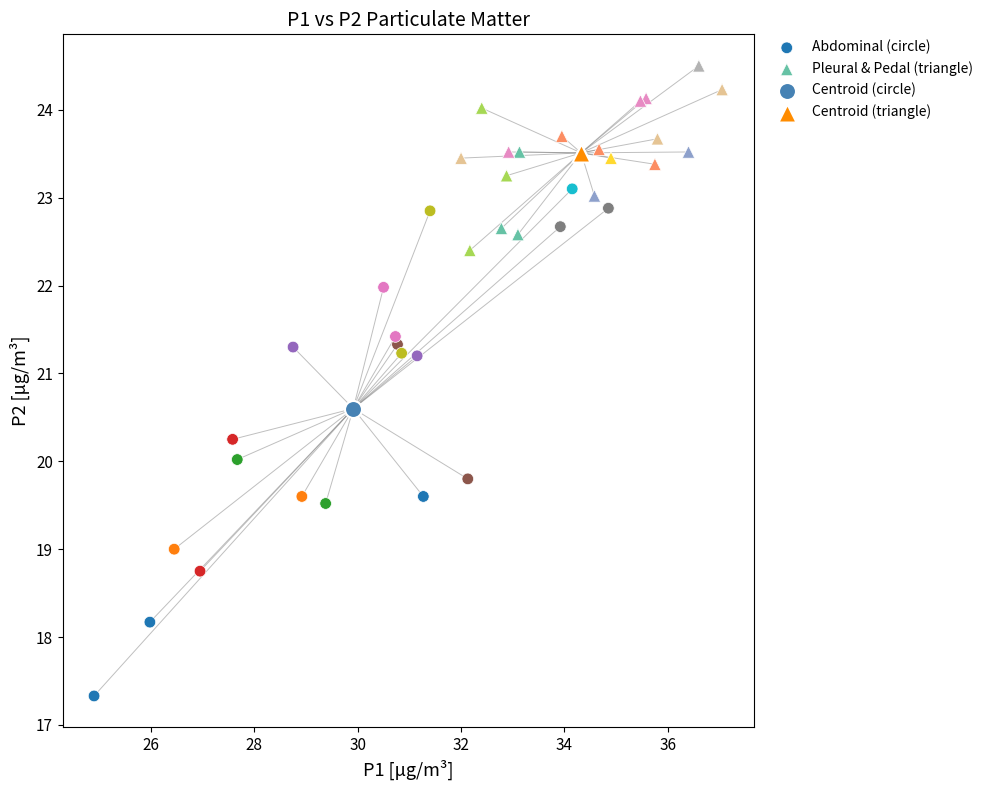

What are all the series names shown in the legend?

Abdominal (circle), Pleural & Pedal (triangle), Centroid (circle), Centroid (triangle)